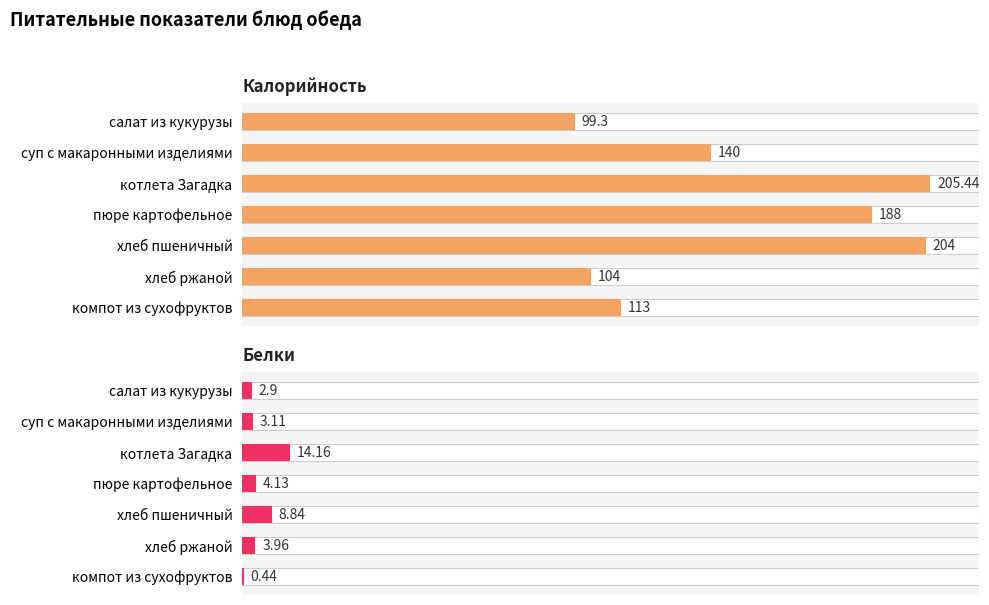

The Белки series shows 14.2 at котлета Загадка. True or false?

True